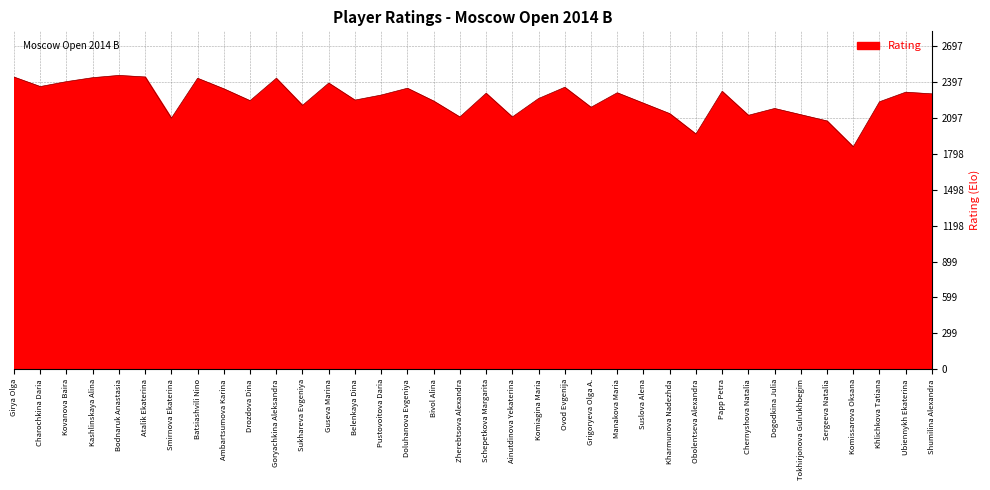

What is the difference between the second highest and second lowest values?

476